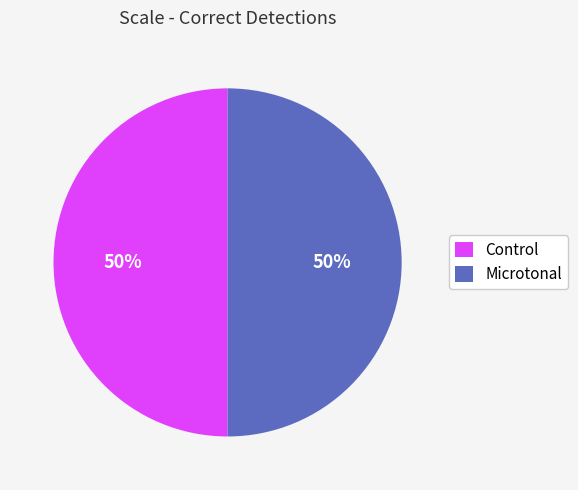

To the nearest percent, what is the average slice percentage?

50%